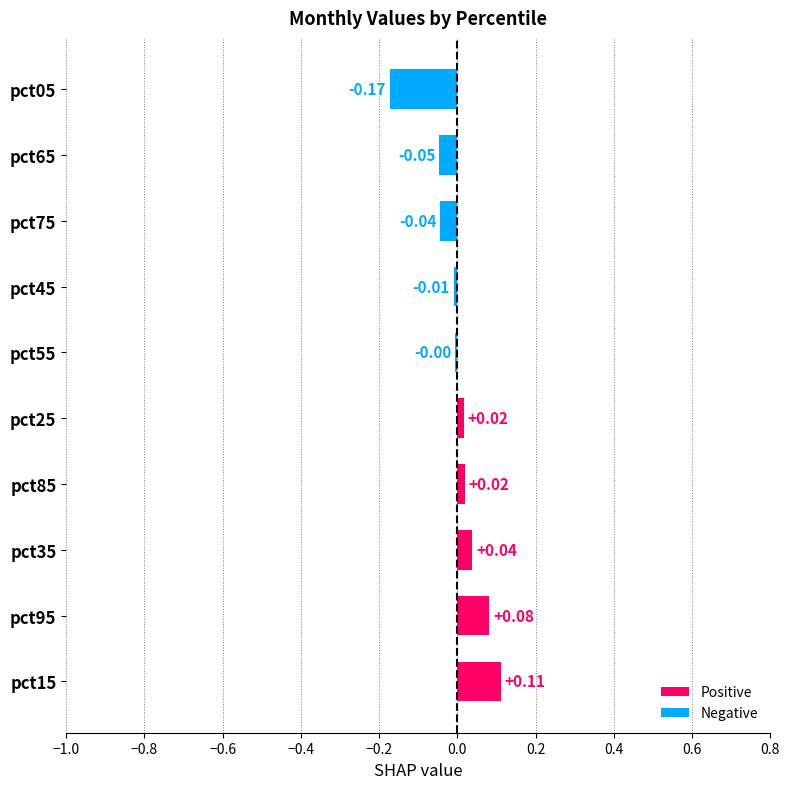

How many values are above zero?

5